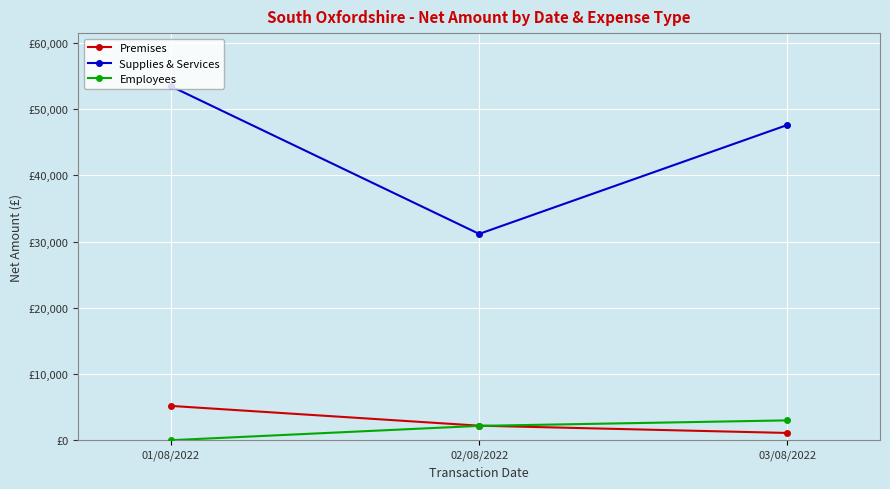

What is the value of the Premises point at the 2nd from the left?

2195.2